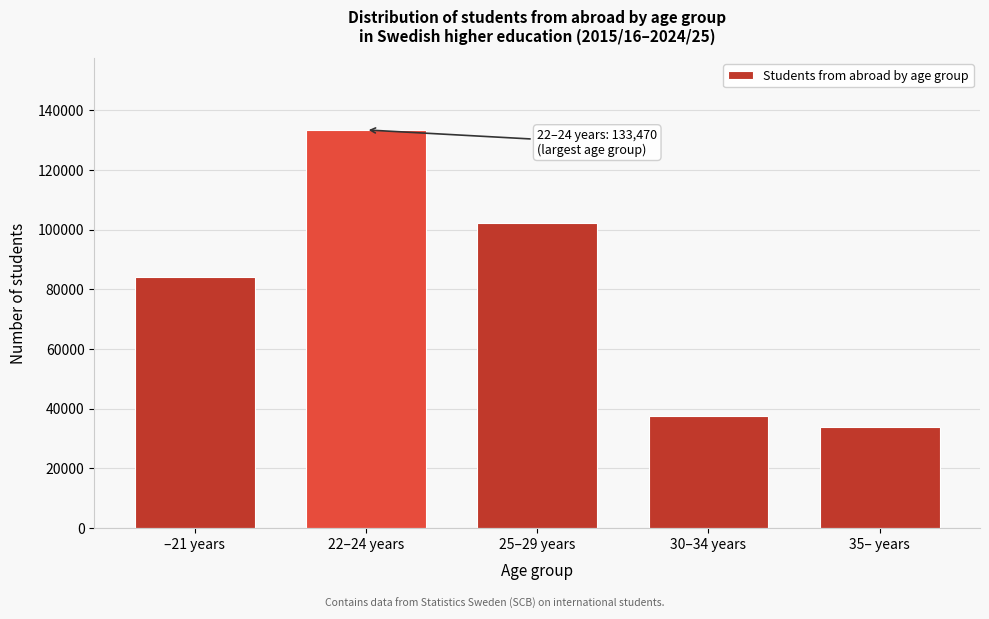

Reading right to left, what are all the values shown in this chart?

33750	37670	102260	133470	84310